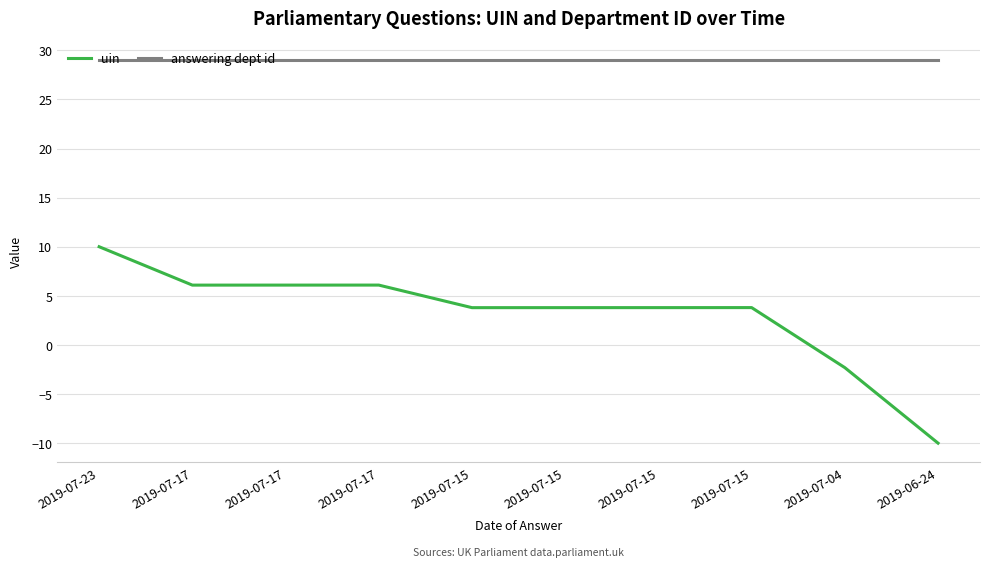

What is the sum of the answering dept id values at 2019-07-04 and 2019-07-15?

58.0